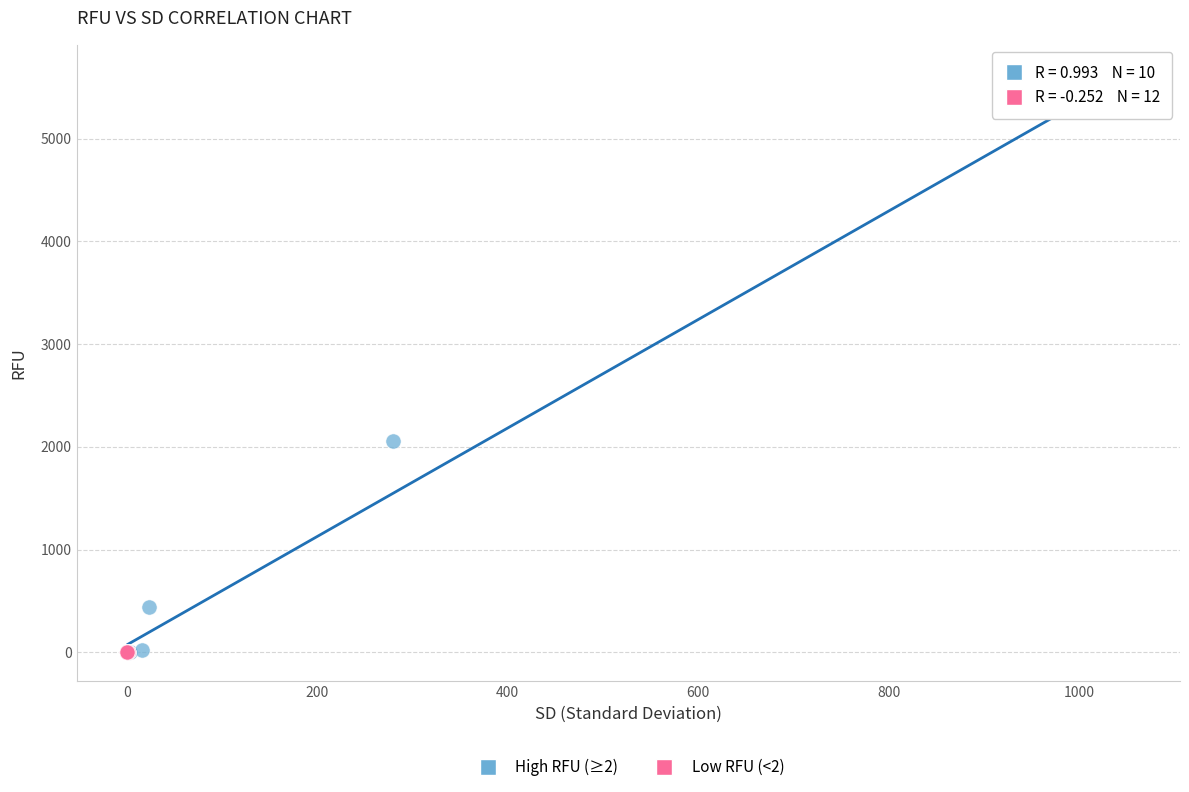

Which series contains the highest Y value?

High RFU (≥2)